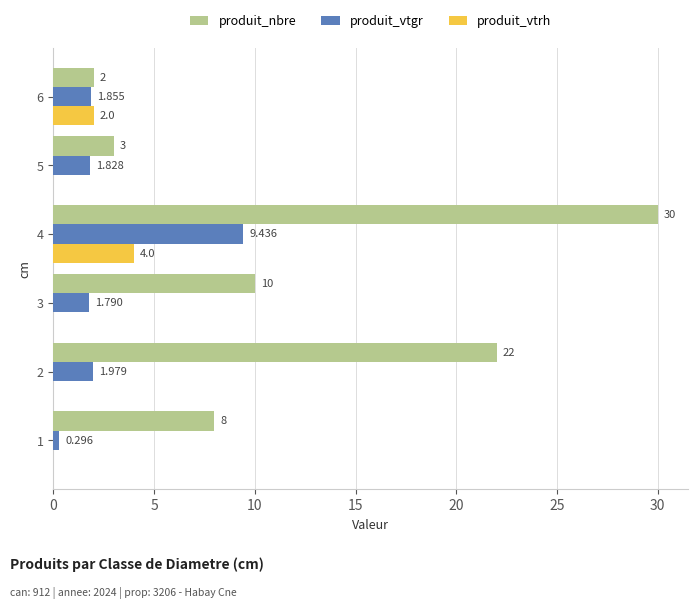

Which series changed the most between 5 and 6?

produit_vtrh